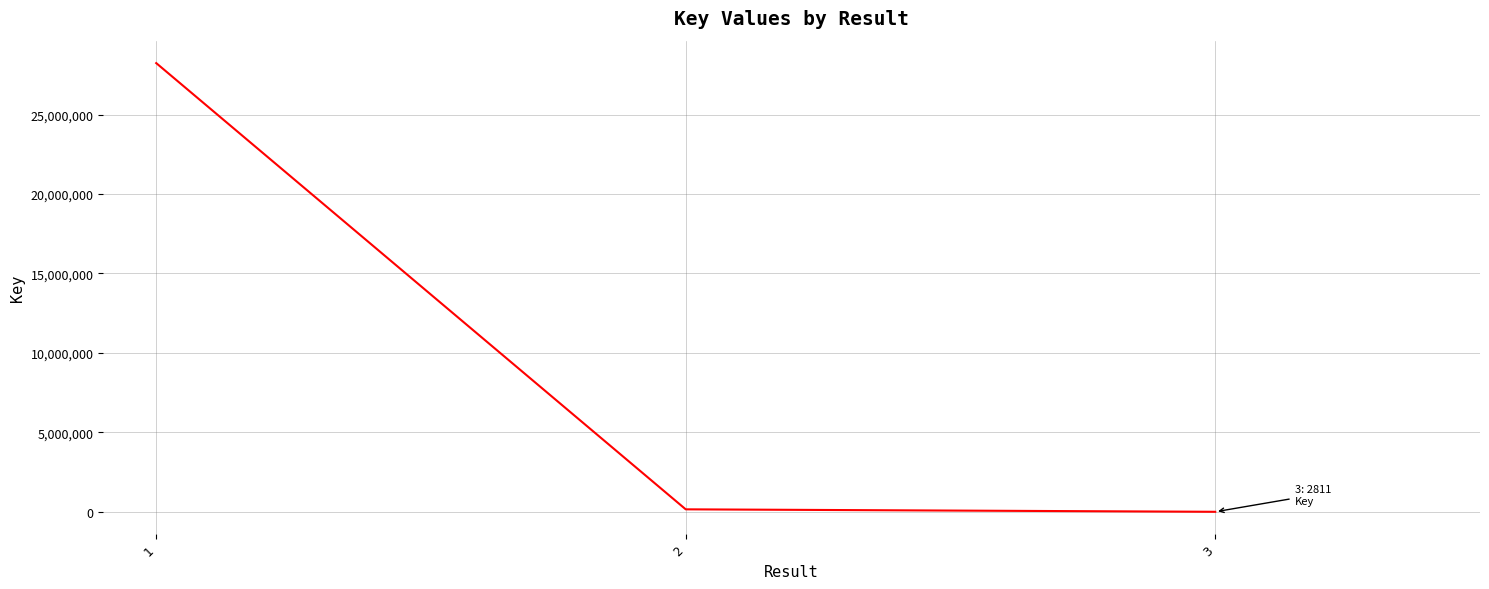

What is the greatest value displayed?

28233963